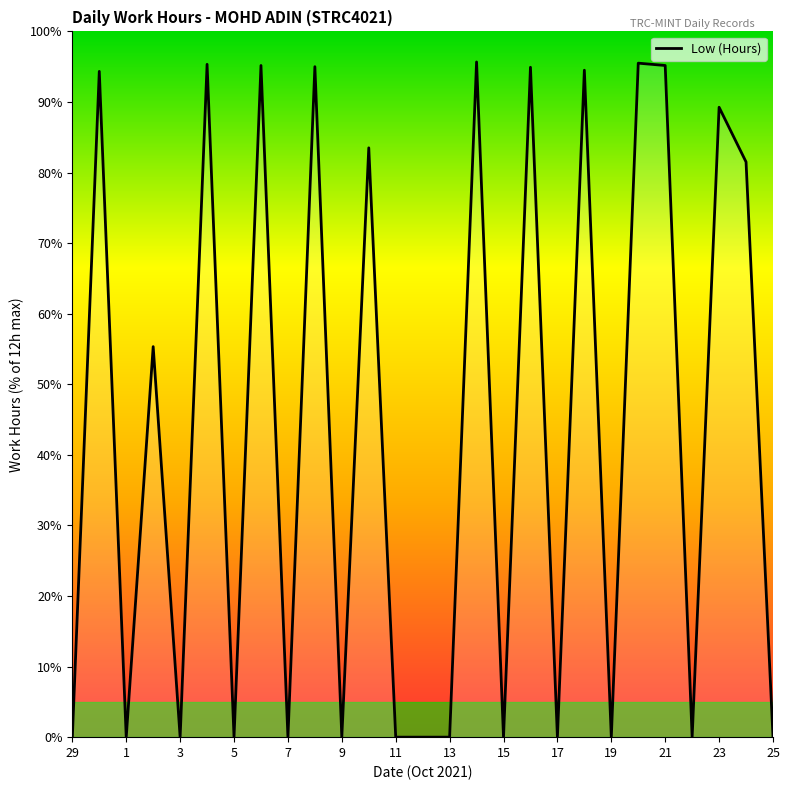

What is the difference between the maximum and minimum values?

95.7